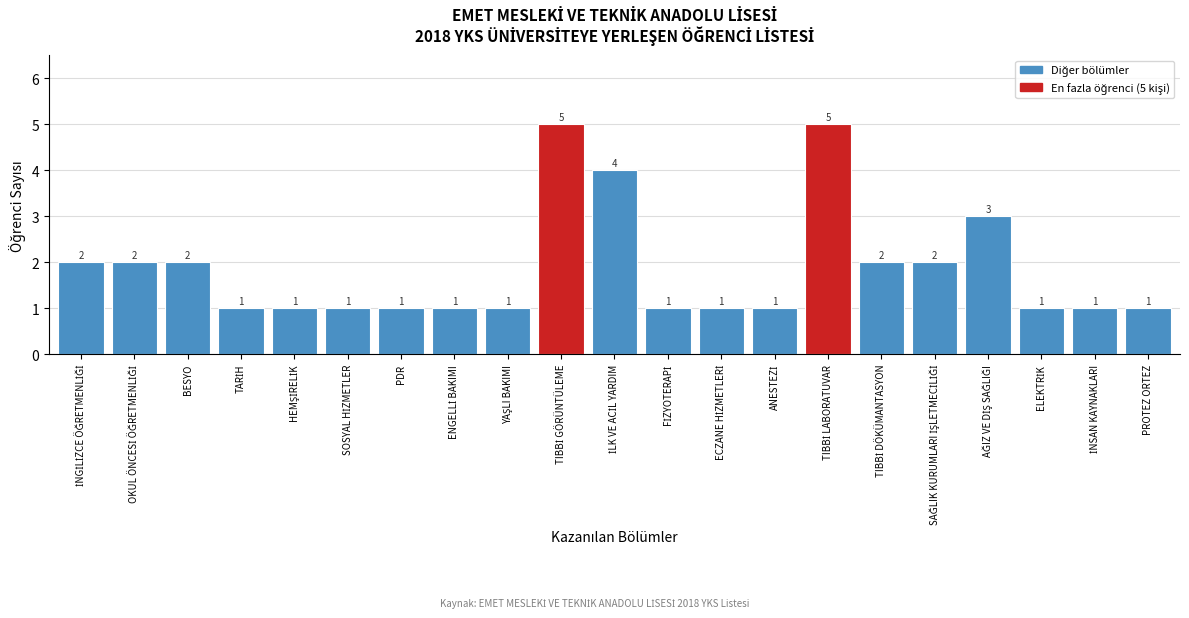

Reading left to right, what are all the values shown in this chart?

2	2	2	1	1	1	1	1	1	5	4	1	1	1	5	2	2	3	1	1	1